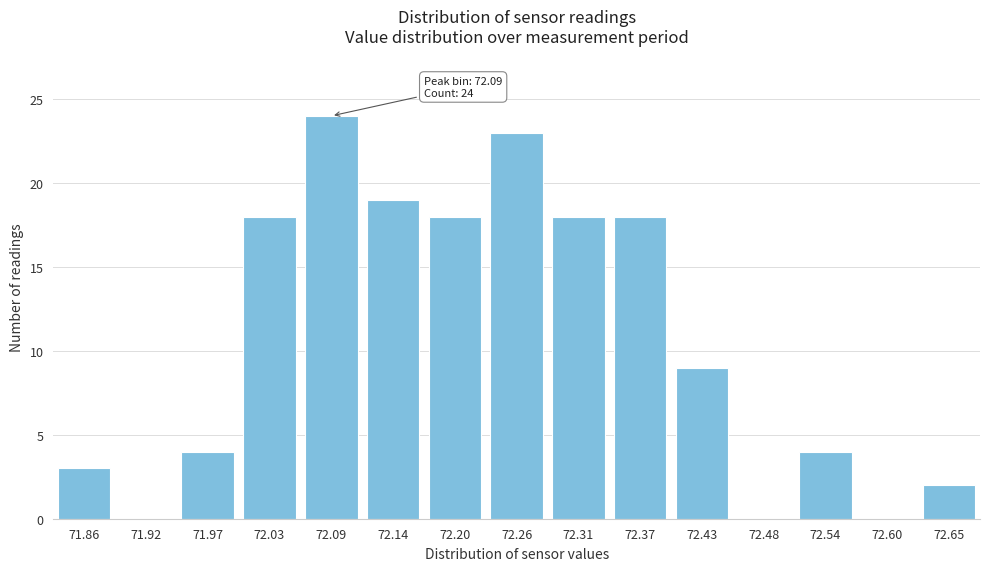

Reading left to right, extract all data points from this chart.

71.86=3	71.92=0	71.97=4	72.03=18	72.09=24	72.14=19	72.20=18	72.26=23	72.31=18	72.37=18	72.43=9	72.48=0	72.54=4	72.60=0	72.65=2